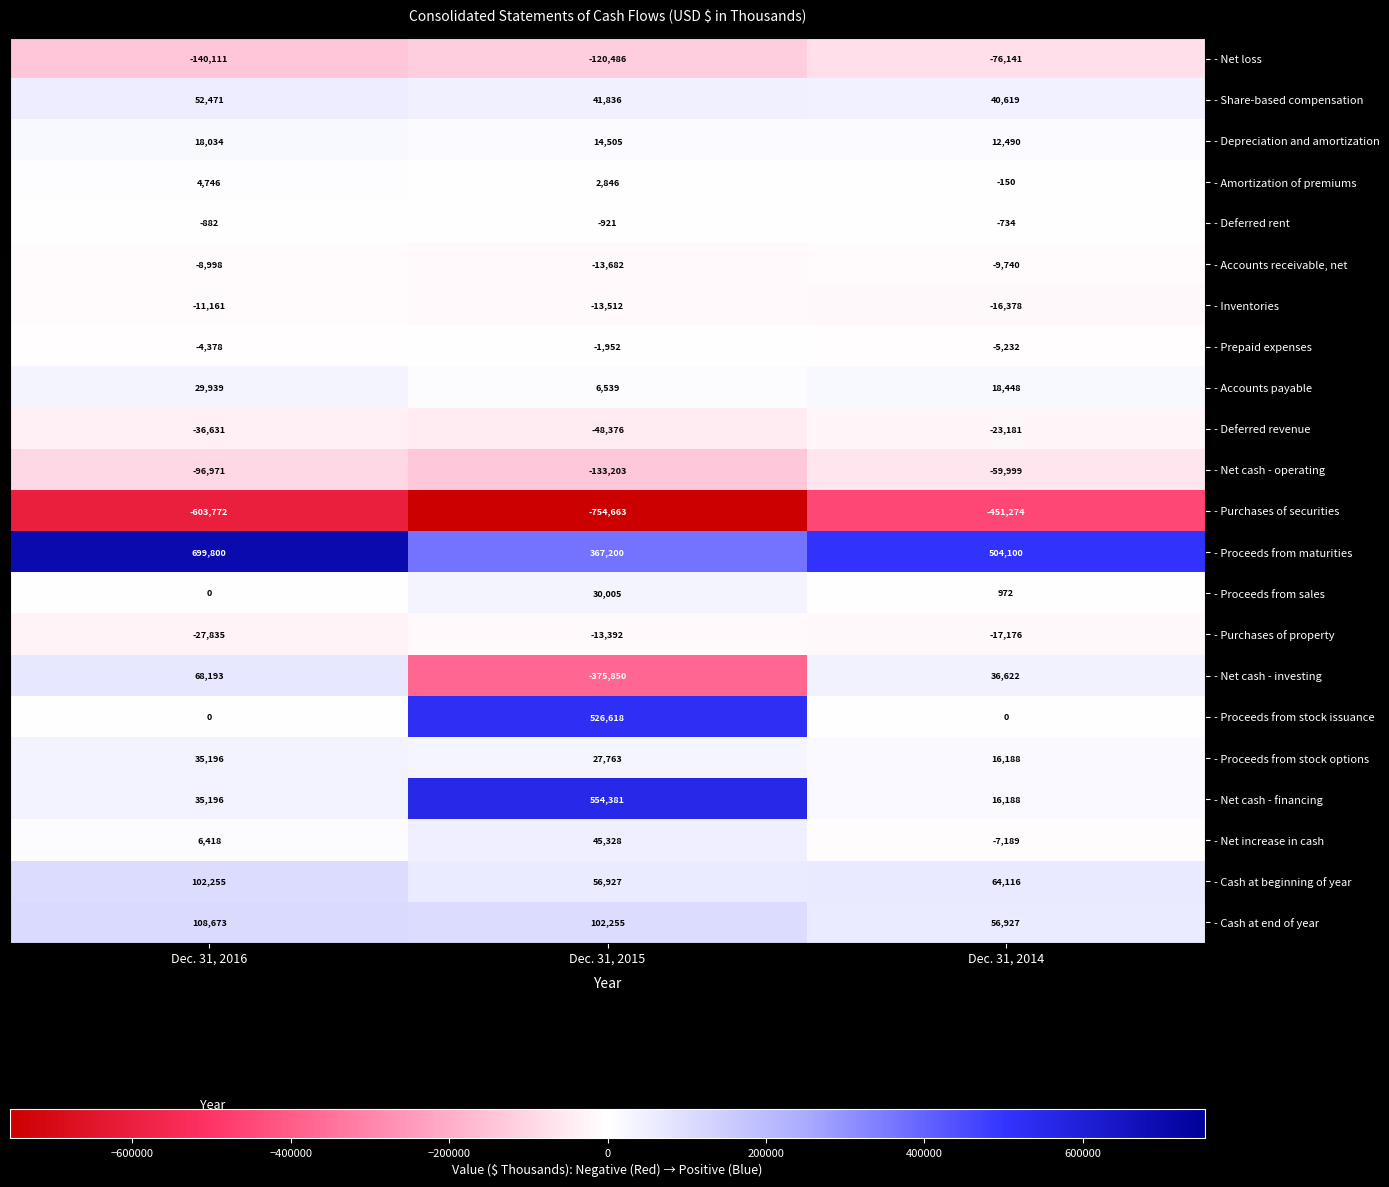

The - Proceeds from stock options series shows 35196 at Dec. 31, 2016. True or false?

True